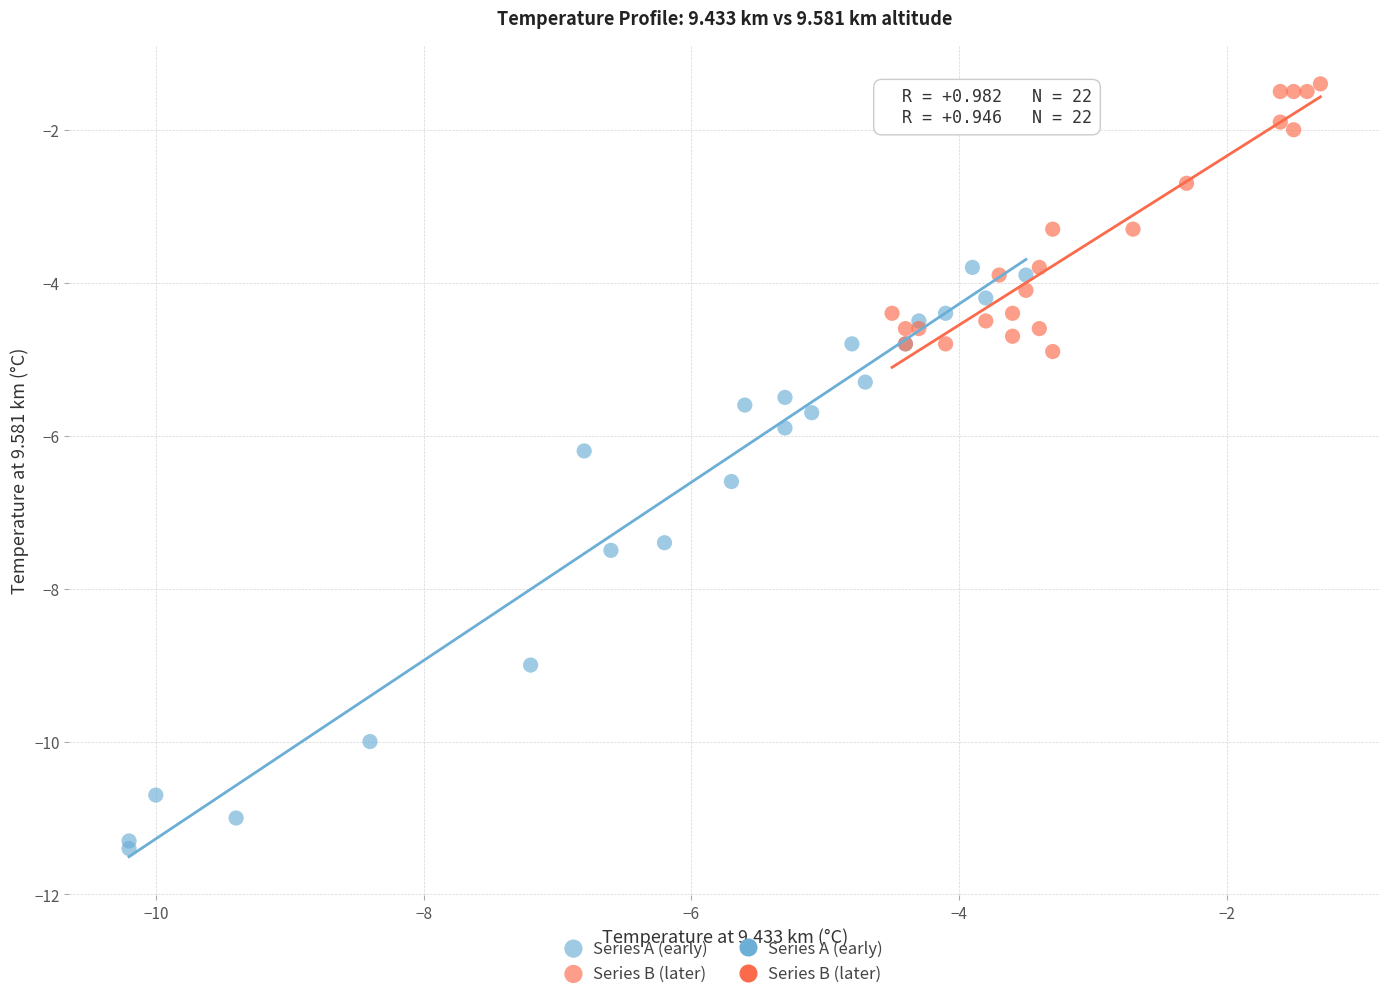

Which series reaches the maximum Y coordinate?

Series B (later)